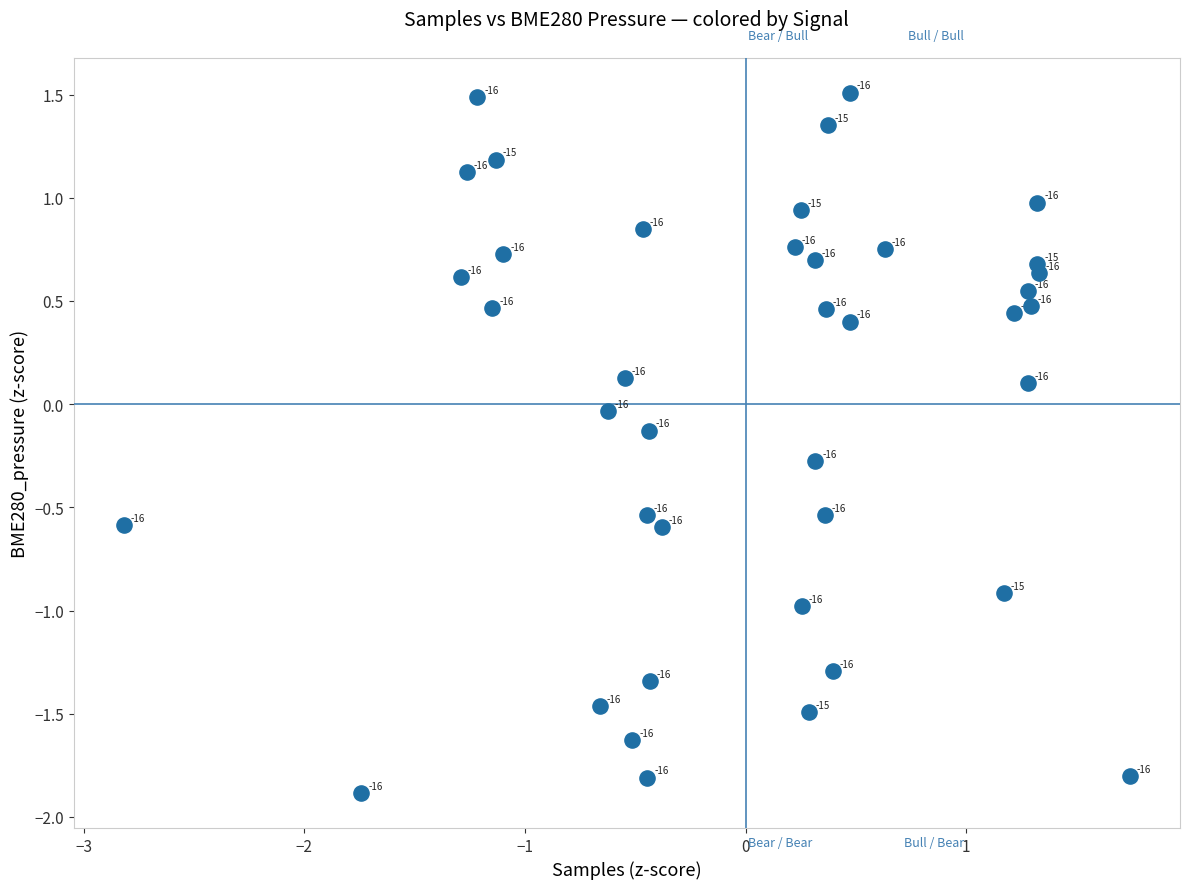

What is the range of X values (max minus min)?

4.6